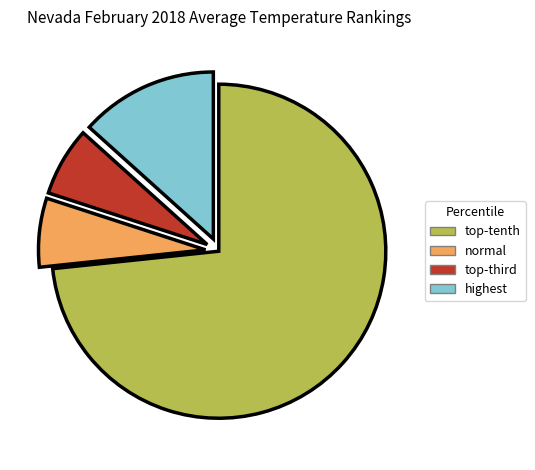

Is it true that normal is 7% of the pie?

True